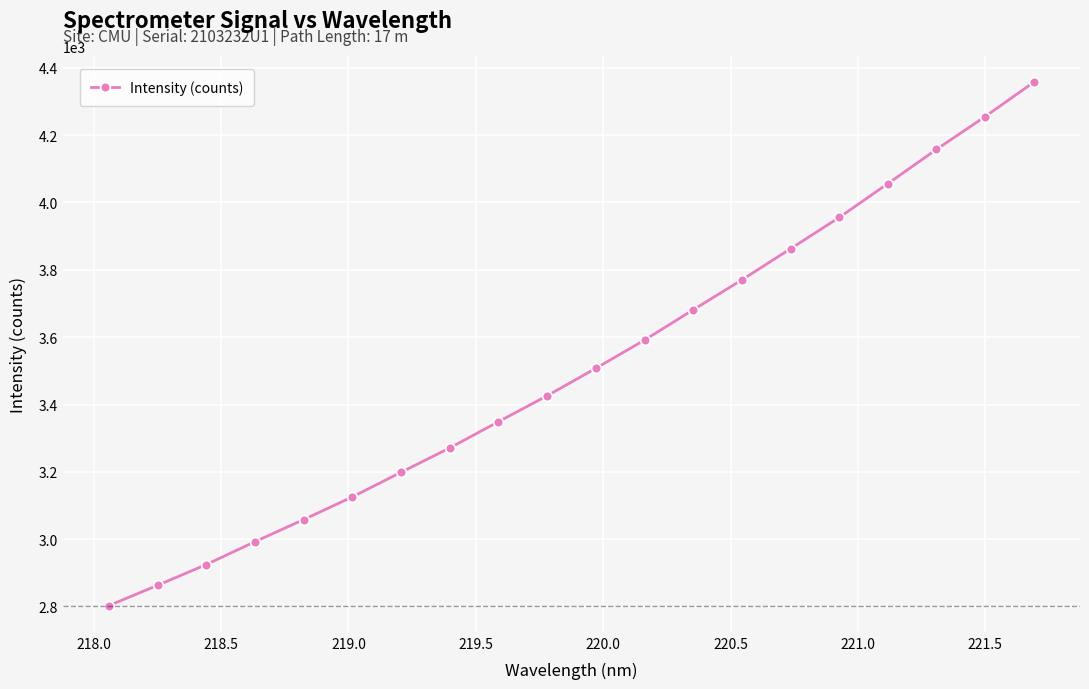

What is the value of the 14th point from the left?

3770.1